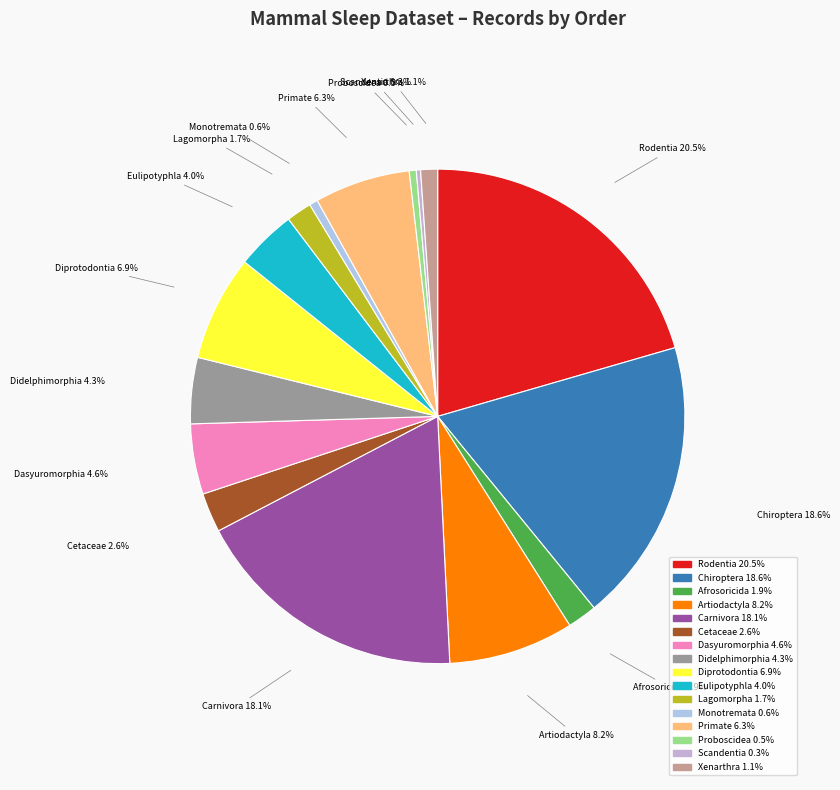

To the nearest percent, what is the average slice percentage?

6%